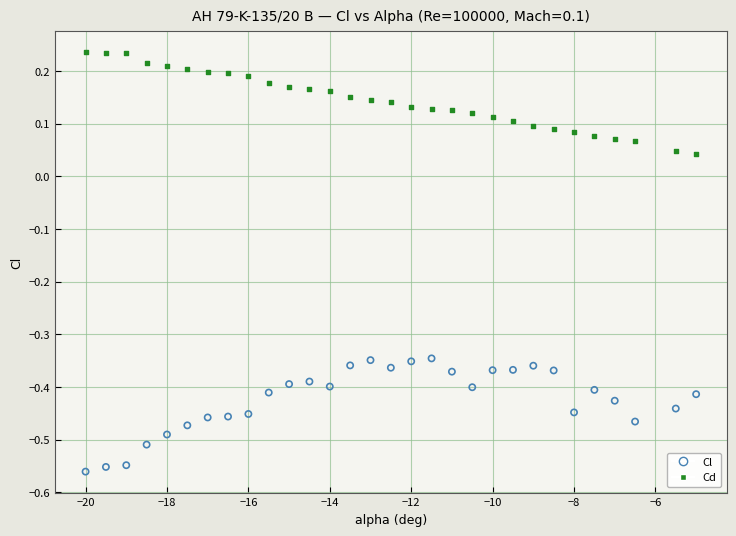

What are all the series names shown in the legend?

Cl, Cd